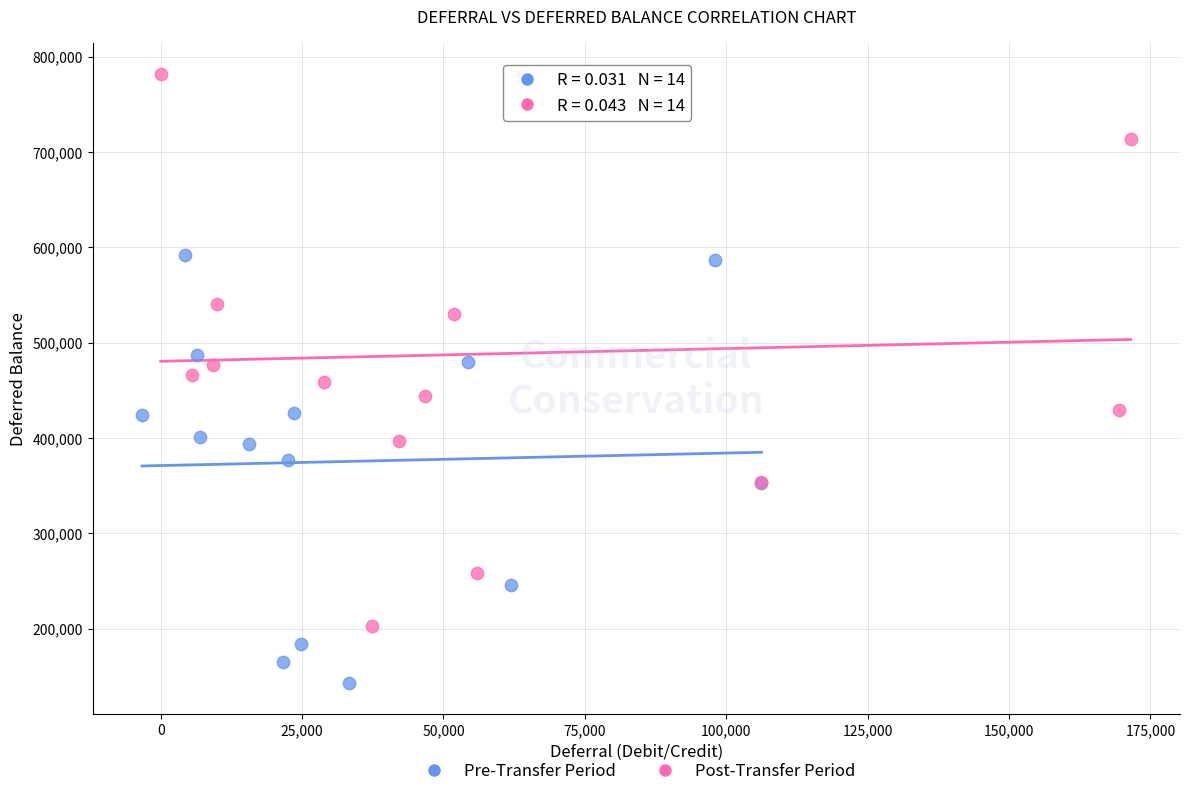

Which series reaches the minimum Y coordinate?

Pre-Transfer Period